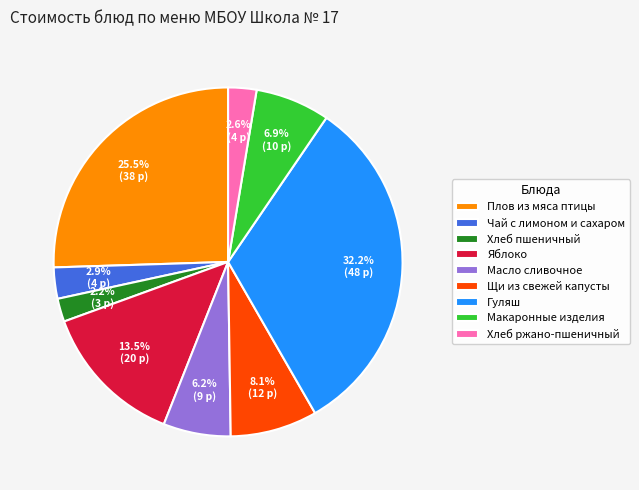

What percentage is the Макаронные изделия slice, to the nearest percent?

7%